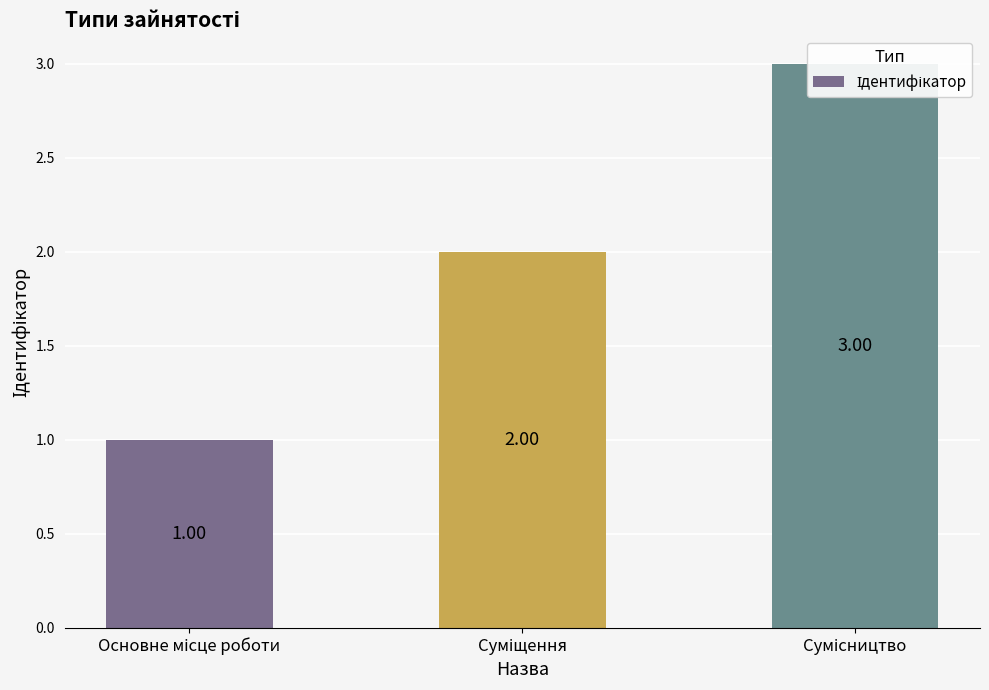

Are the bars grouped side by side (vs. stacked)?

No